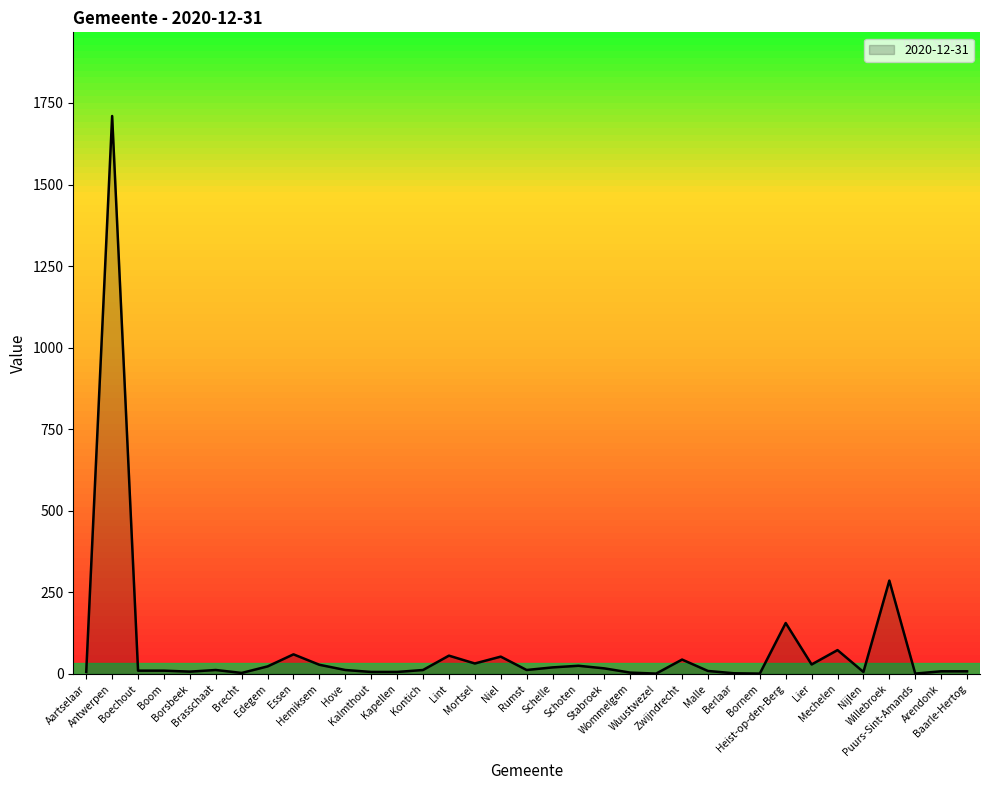

Approximately how many times larger is the value at Hove compared to Berlaar?

6.0